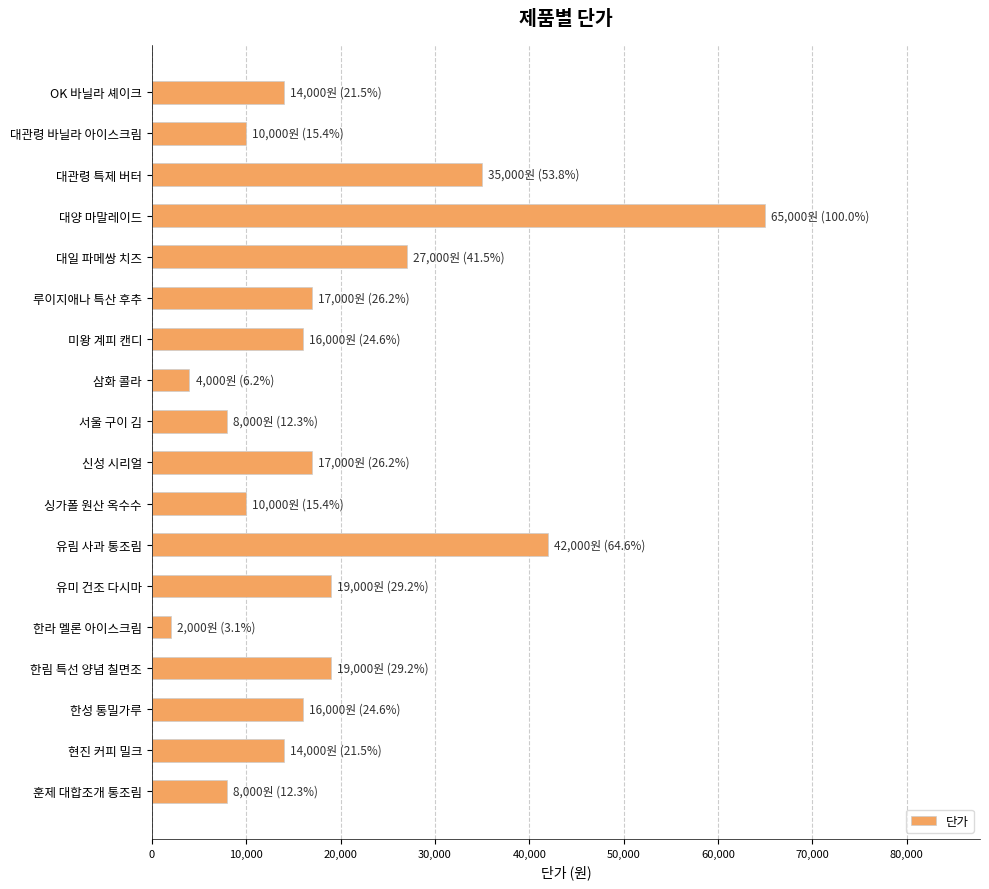

How many categories are shown in the chart?

18